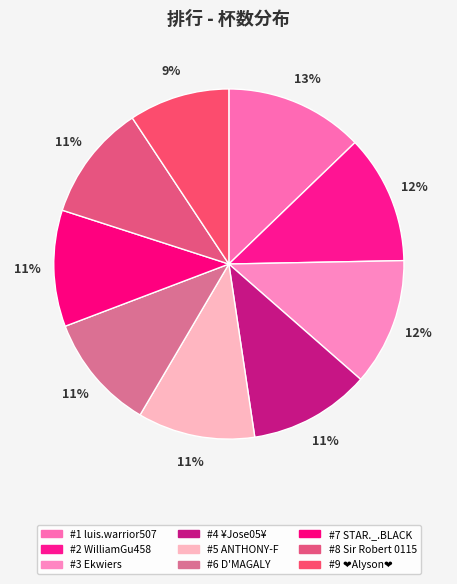

Which category has the smallest portion of the pie?

9